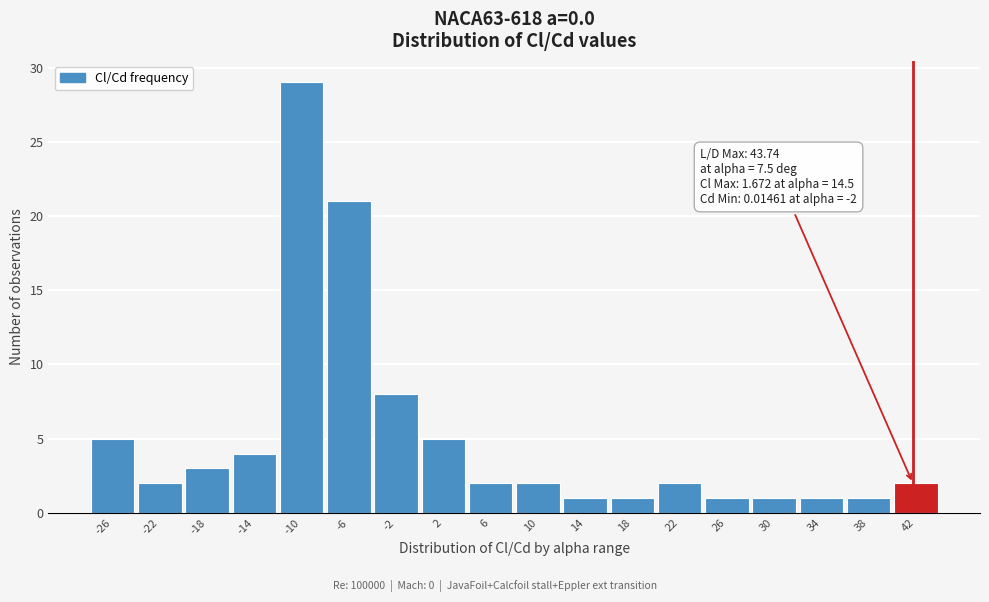

Reading left to right, transcribe all the data shown in this chart.

-26=5	-22=2	-18=3	-14=4	-10=29	-6=21	-2=8	2=5	6=2	10=2	14=1	18=1	22=2	26=1	30=1	34=1	38=1	42=2